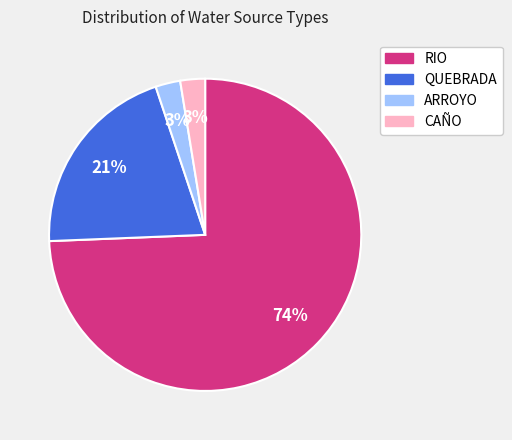

The QUEBRADA slice represents 32% of the pie. True or false?

False